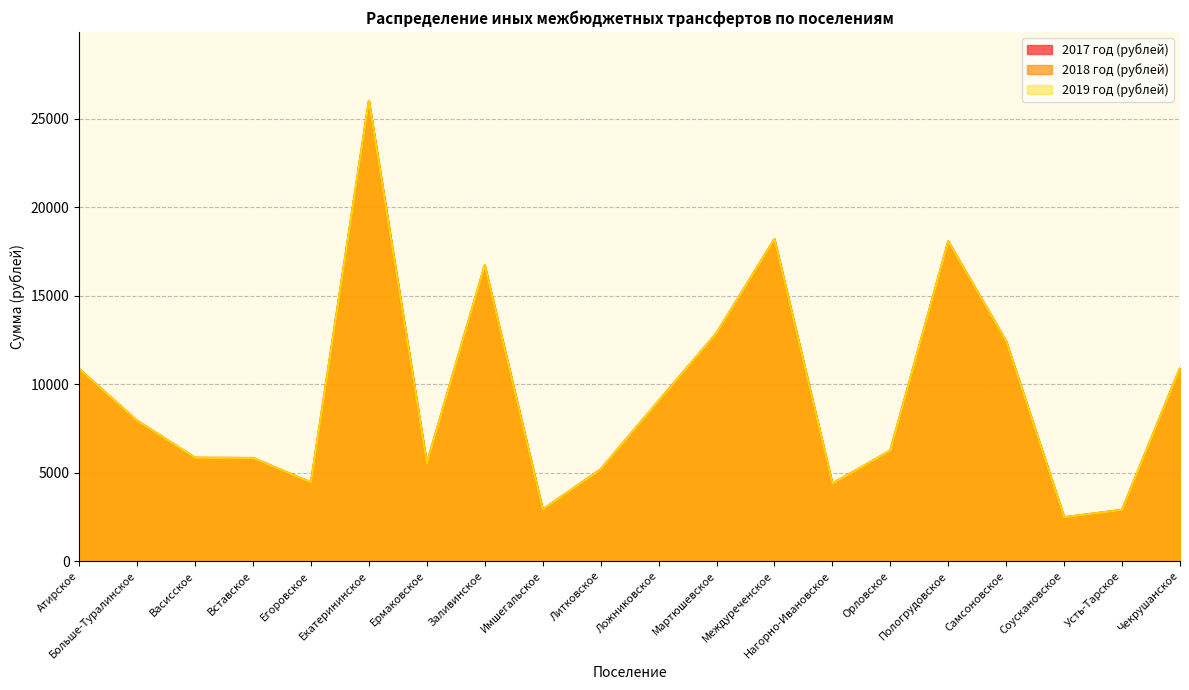

How many interior local valleys does the 2017 год (рублей) series have?

5